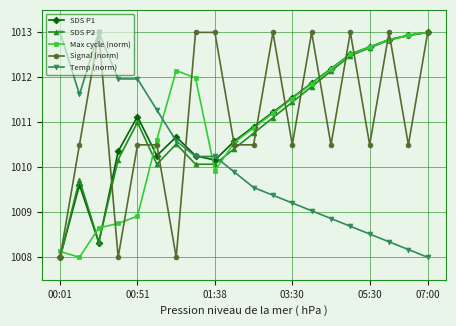

Which series ends up on top after the final intersection of Temp (norm) and Max cycle (norm)?

Max cycle (norm)